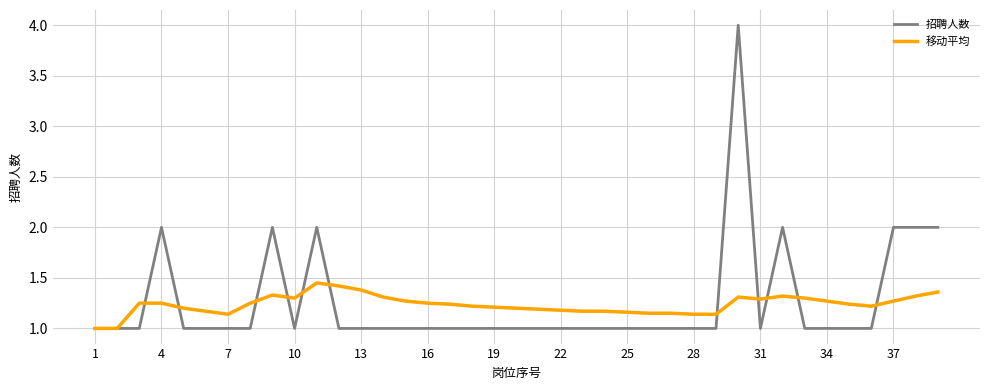

Which series has the widest spread of values?

招聘人数